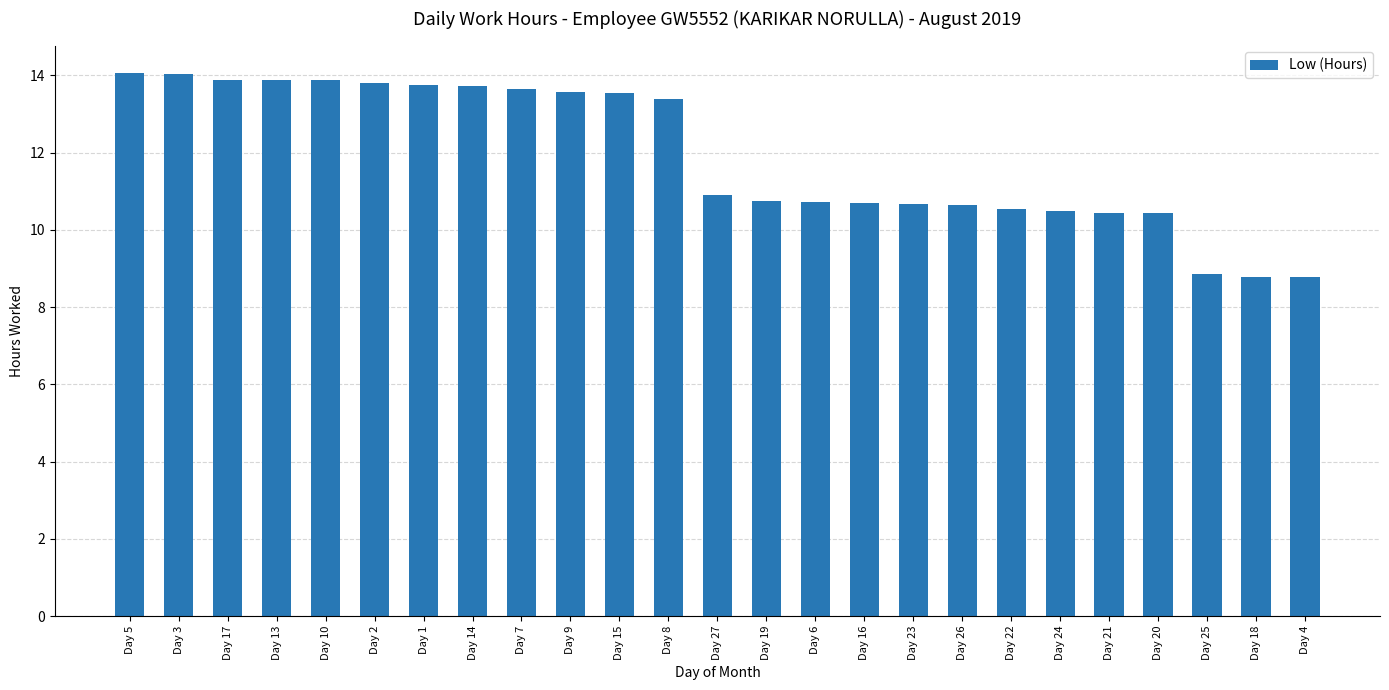

At which label does the data first exceed 10?

Day 5